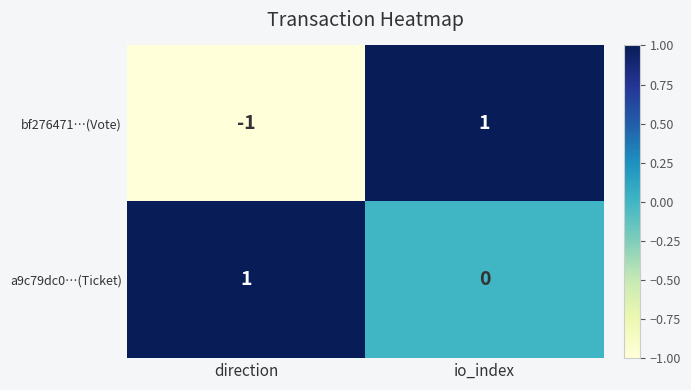

At direction, list the series in order from largest to smallest.

a9c79dc0…(Ticket), bf276471…(Vote)